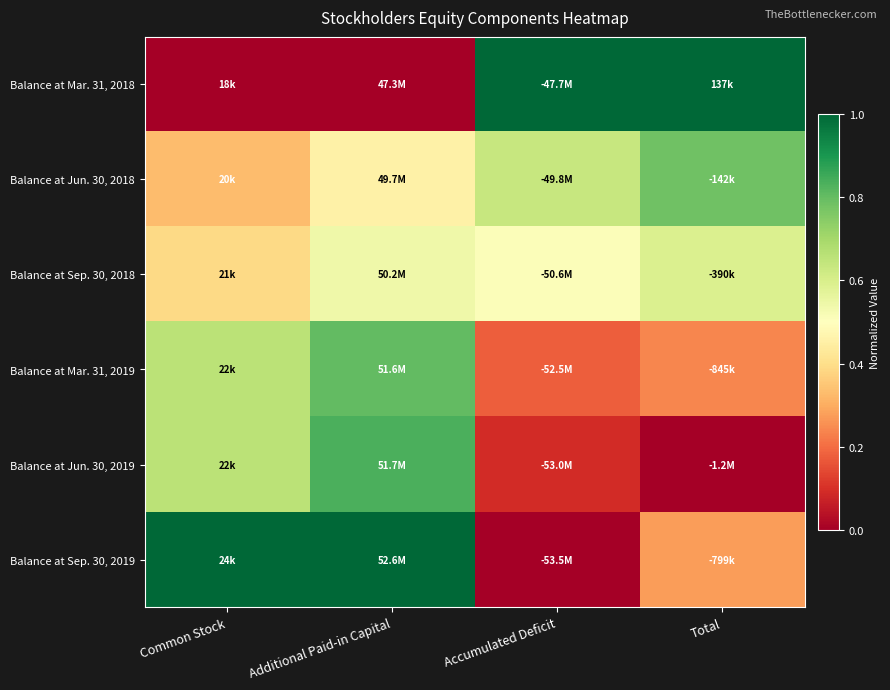

Reading right to left, extract all data points from this chart.

Balance at Mar. 31, 2018: Total=1.0	Accumulated Deficit=1.0	Additional Paid-in Capital=0.0	Common Stock=0.0
Balance at Jun. 30, 2018: Total=0.8	Accumulated Deficit=0.6	Additional Paid-in Capital=0.5	Common Stock=0.3
Balance at Sep. 30, 2018: Total=0.6	Accumulated Deficit=0.5	Additional Paid-in Capital=0.5	Common Stock=0.4
Balance at Mar. 31, 2019: Total=0.2	Accumulated Deficit=0.2	Additional Paid-in Capital=0.8	Common Stock=0.7
Balance at Jun. 30, 2019: Total=0.0	Accumulated Deficit=0.1	Additional Paid-in Capital=0.8	Common Stock=0.7
Balance at Sep. 30, 2019: Total=0.3	Accumulated Deficit=0.0	Additional Paid-in Capital=1.0	Common Stock=1.0